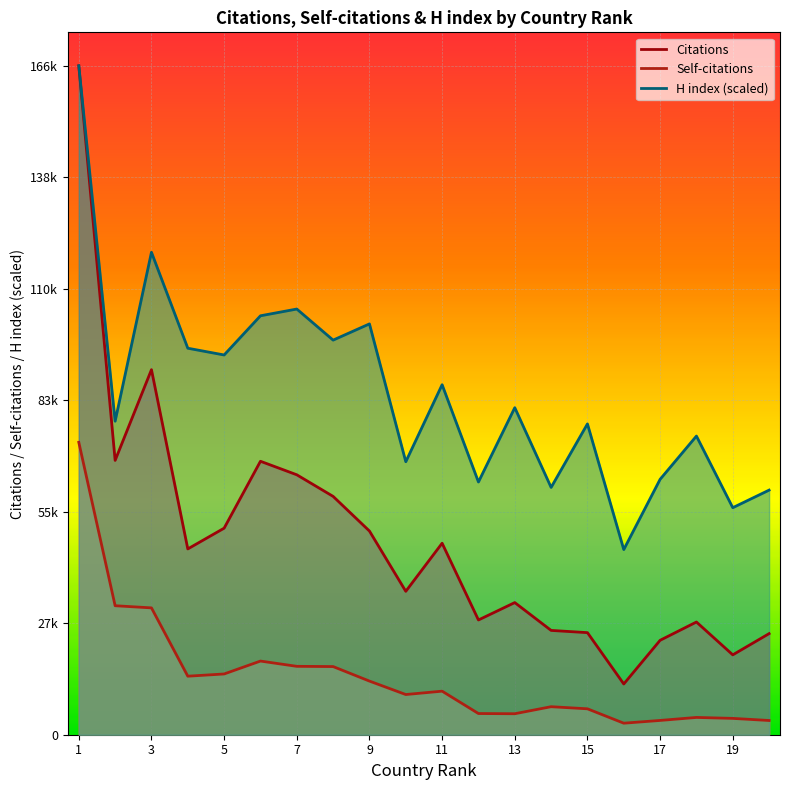

At which category is the sum across all series the highest?

1